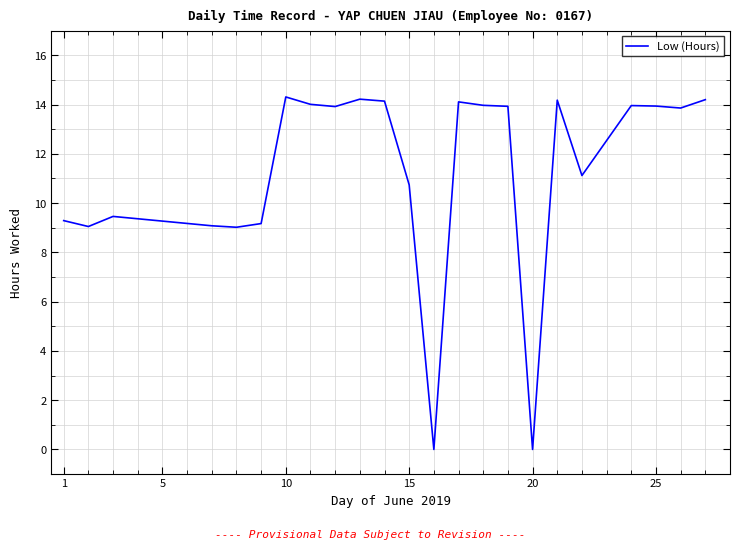

What is the greatest value displayed?

14.3